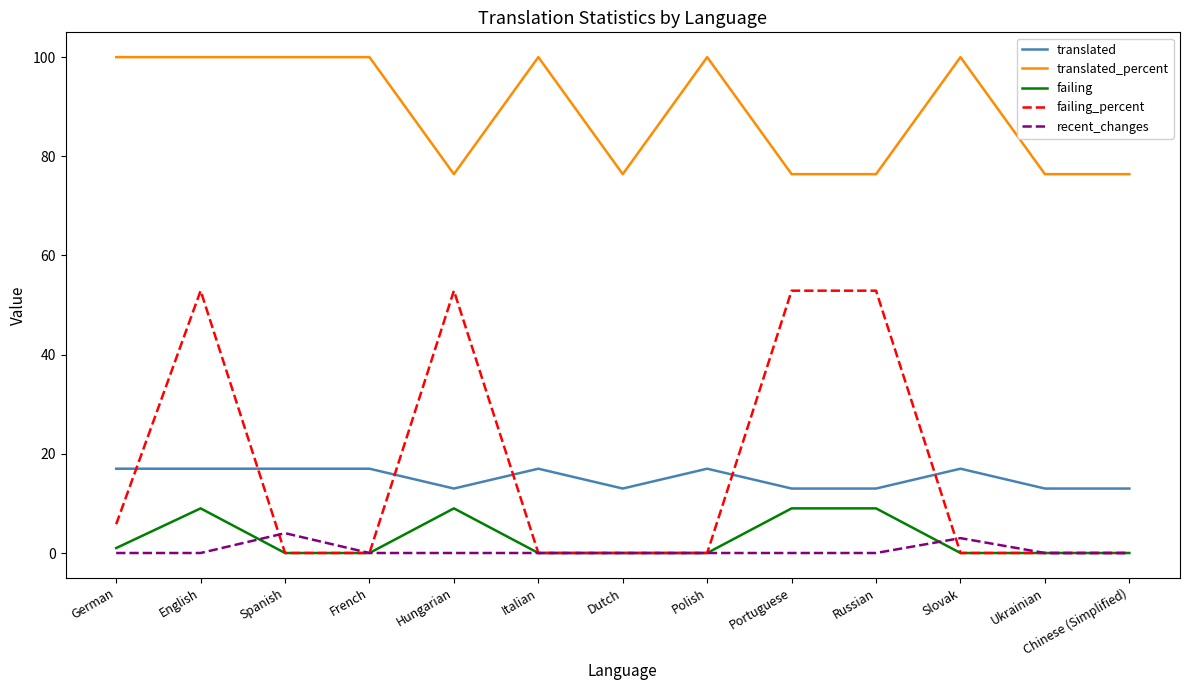

What position from the left is Ukrainian?

12